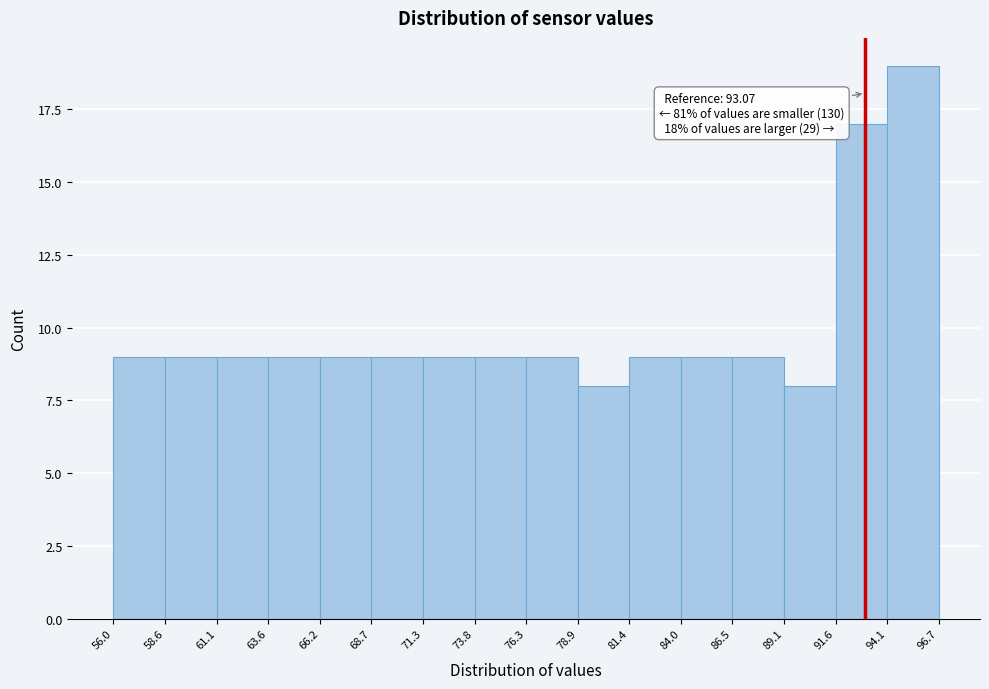

Over which range of the x-axis is the bar tallest?

94.1 to 96.7